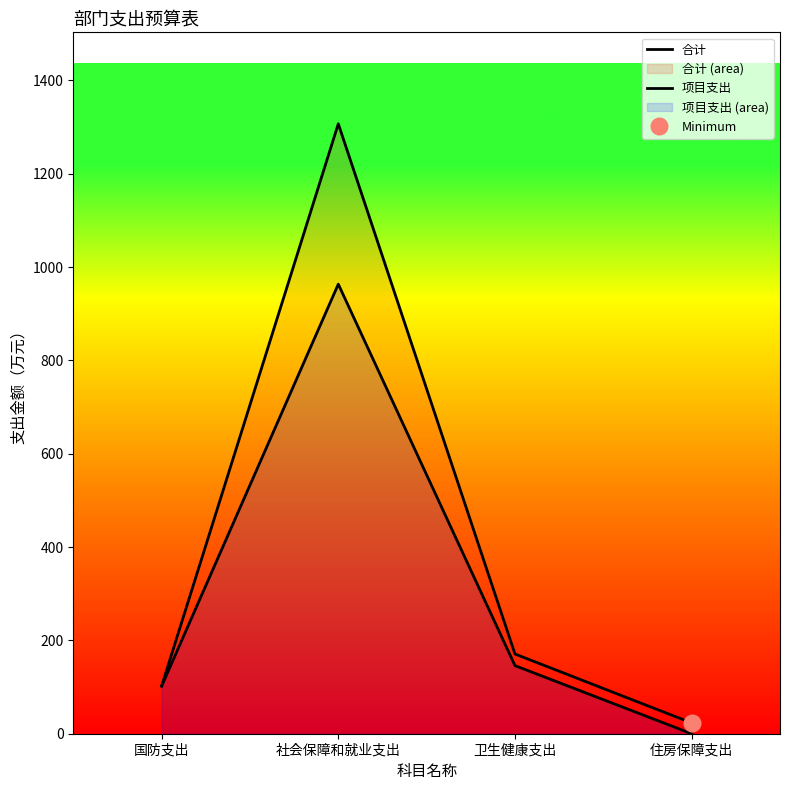

What is the maximum value shown in the chart?

1306.9